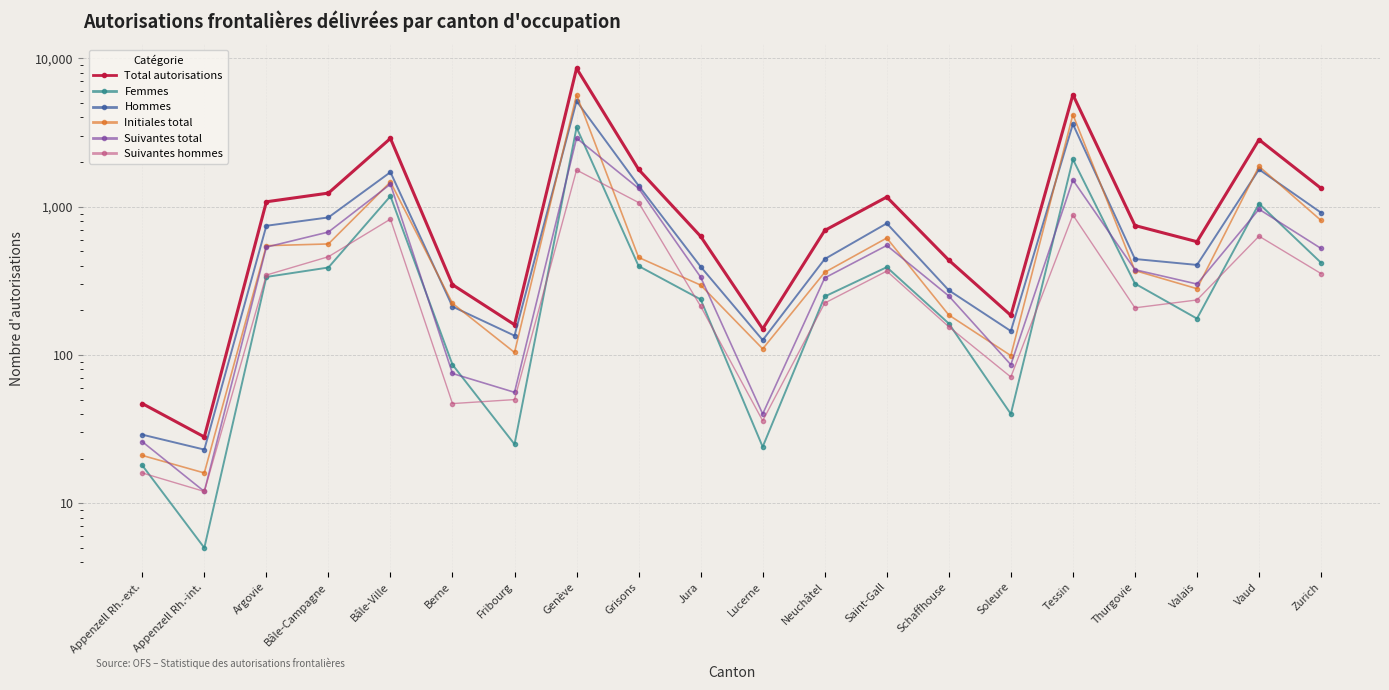

List the labels in order of Femmes value, smallest first.

Appenzell Rh.-int., Appenzell Rh.-ext., Lucerne, Fribourg, Soleure, Berne, Schaffhouse, Valais, Jura, Neuchâtel, Thurgovie, Argovie, Bâle-Campagne, Saint-Gall, Grisons, Zurich, Vaud, Bâle-Ville, Tessin, Genève